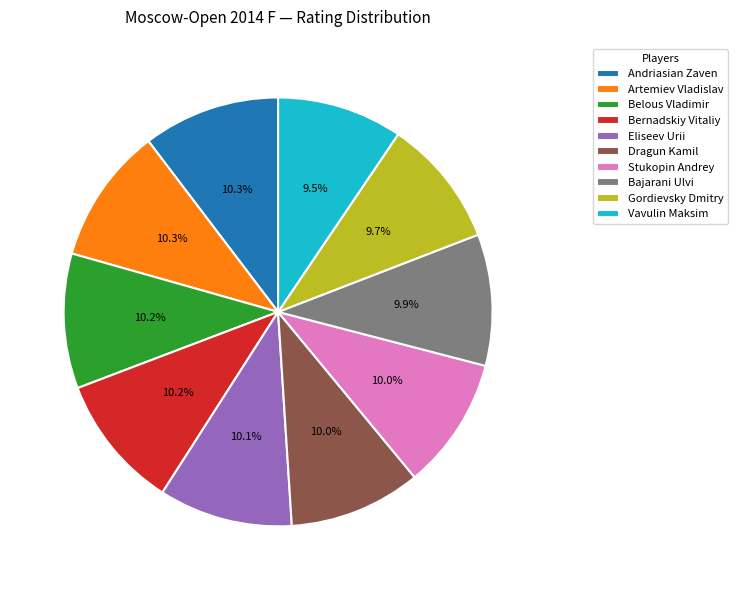

To the nearest percent, what is the difference between the largest and smallest slice percentages?

1%